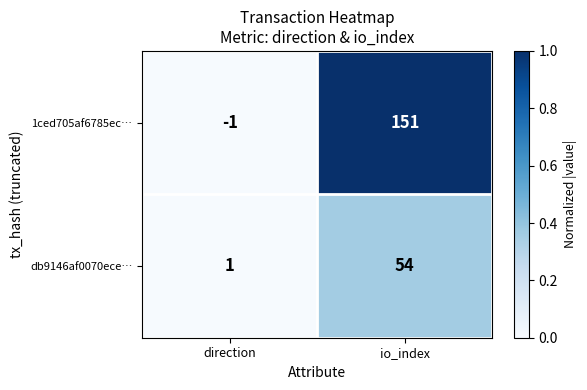

Which series has the widest spread of values?

1ced705af6785ec…